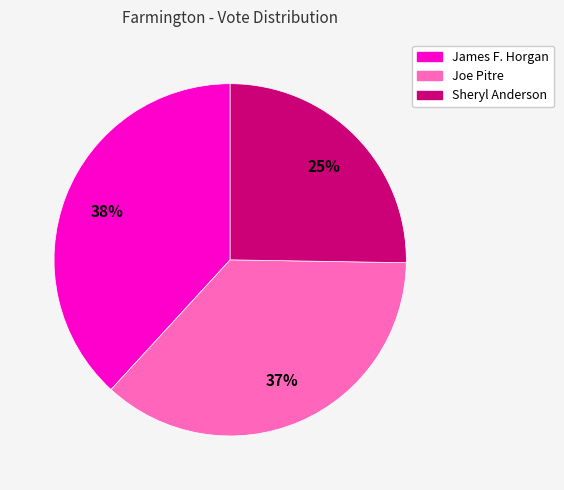

The Sheryl Anderson slice represents 25% of the pie. True or false?

True